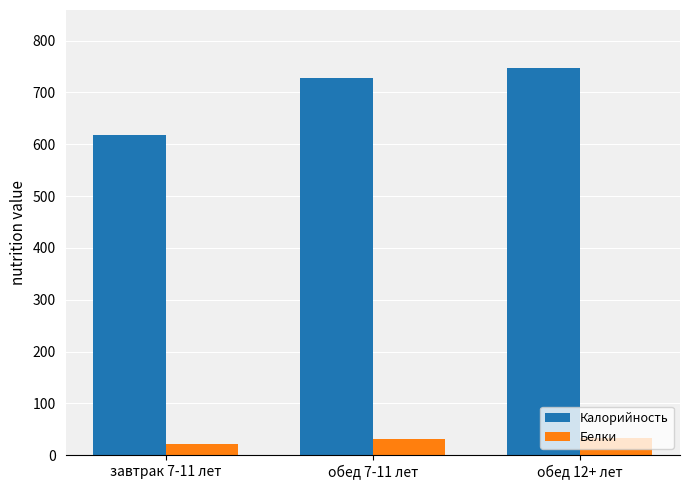

Which label corresponds to the largest value in the chart?

обед 12+ лет